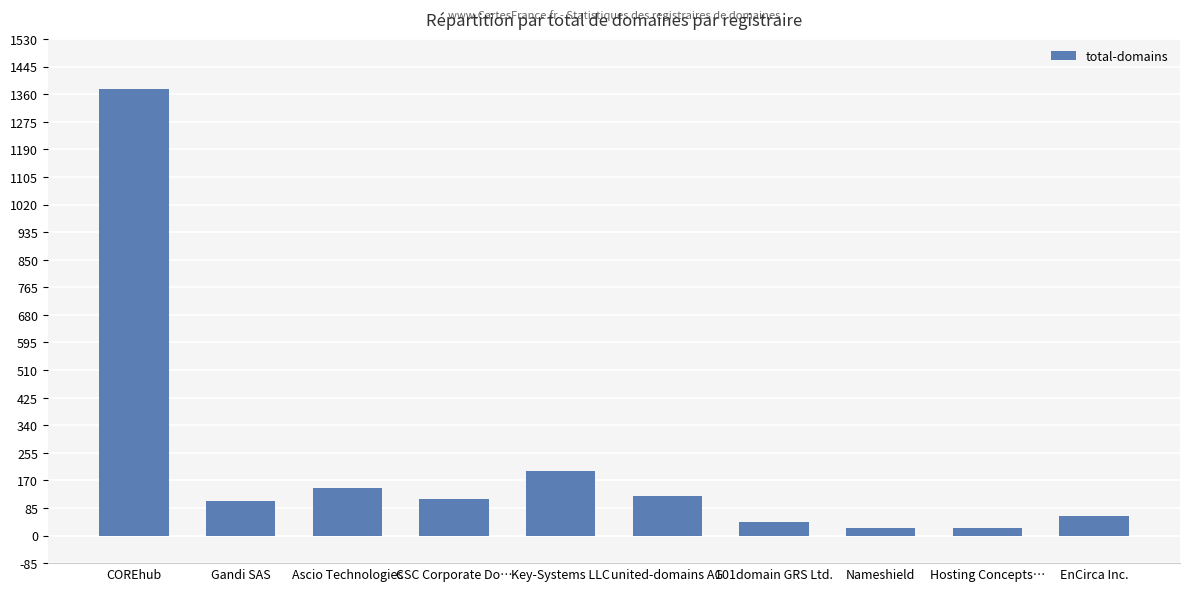

What is the label of the 3rd bar from the right?

Nameshield